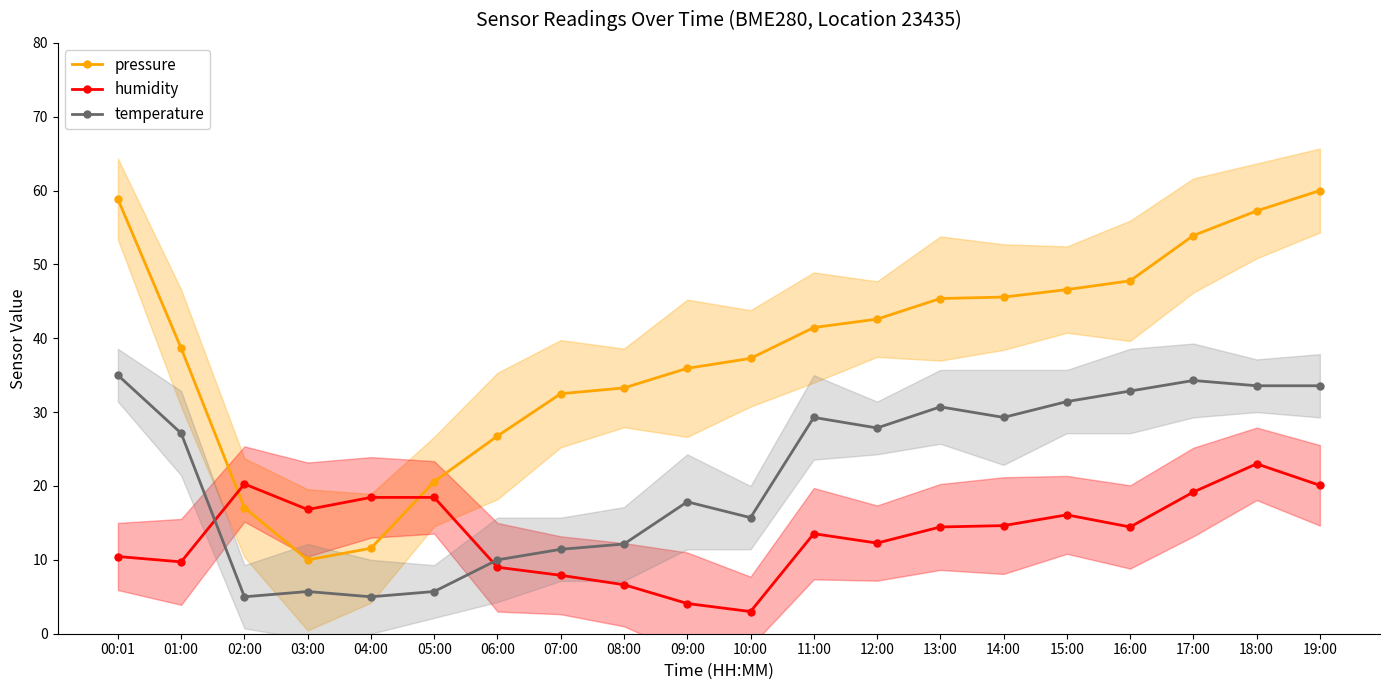

The temperature series shows 5.4 at 10:00. True or false?

False